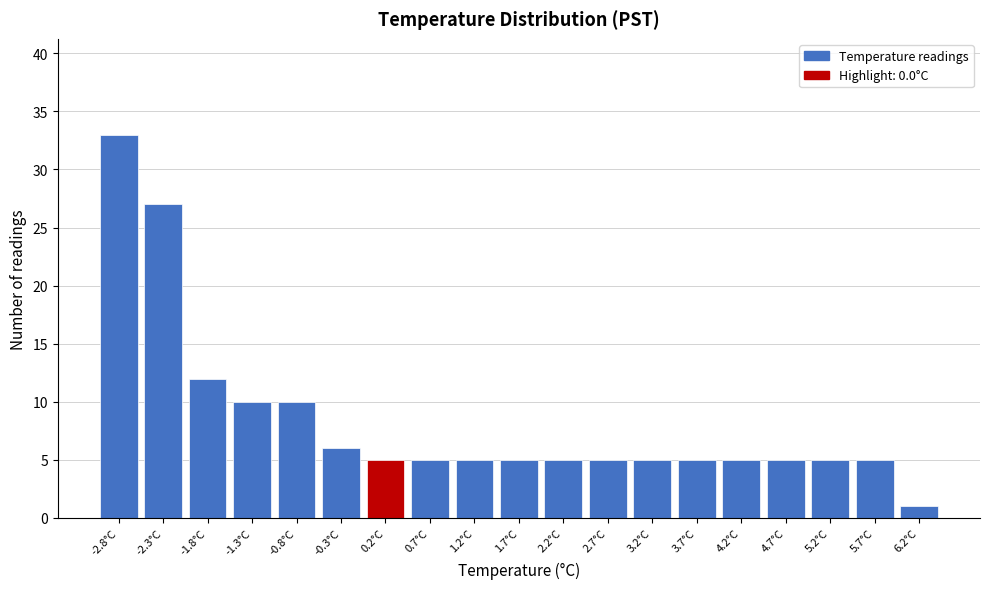

Reading left to right, list every bar in this chart as the range it spans on the x-axis followed by its height. The values are not printed on the chart, so give them approximately, as read against the axis.

-3.05 to -2.55: 33
-2.55 to -2.05: 27
-2.05 to -1.55: 12
-1.55 to -1.05: 10
-1.05 to -0.55: 10
-0.55 to -0.05: 6
-0.05 to 0.45: 5
0.45 to 0.95: 5
0.95 to 1.45: 5
1.45 to 1.95: 5
1.95 to 2.45: 5
2.45 to 2.95: 5
2.95 to 3.45: 5
3.45 to 3.95: 5
3.95 to 4.45: 5
4.45 to 4.95: 5
4.95 to 5.45: 5
5.45 to 5.95: 5
5.95 to 6.45: 1